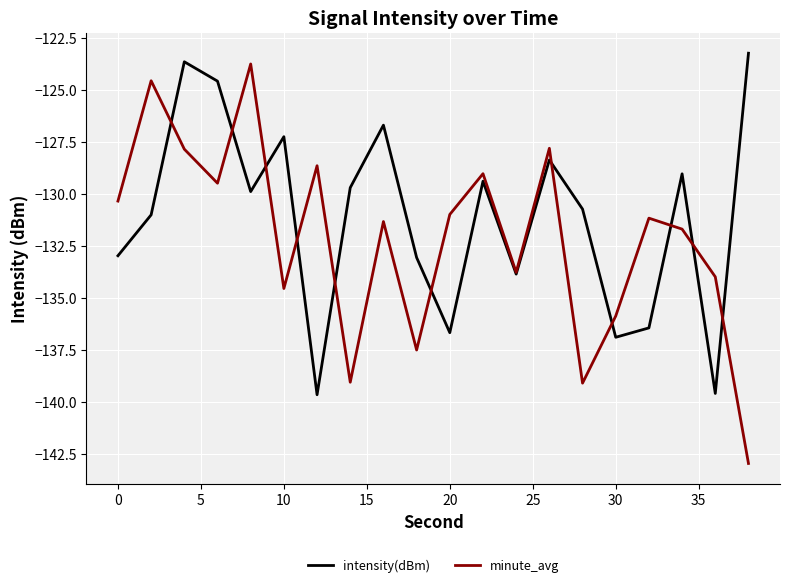

List the series in order of their overall mean, highest first.

intensity(dBm), minute_avg